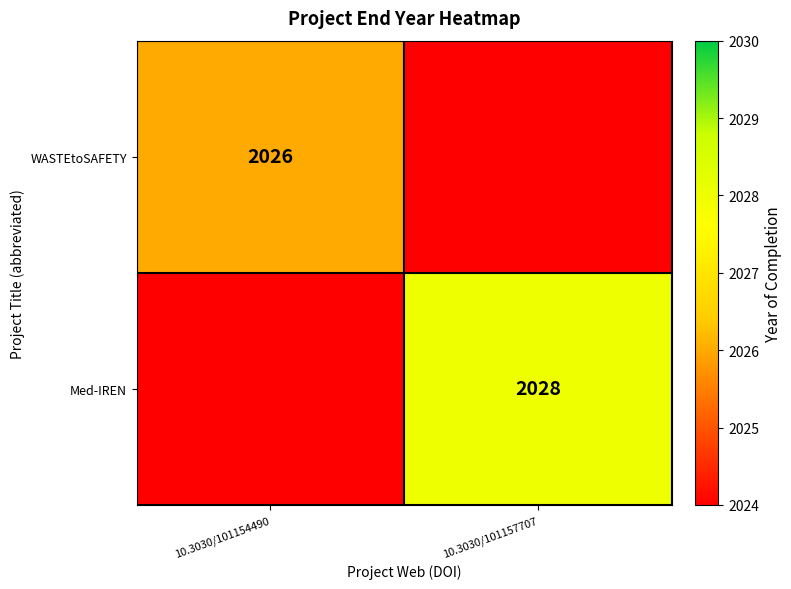

Is it true that WASTEtoSAFETY equals 2026 at 10.3030/101154490?

True